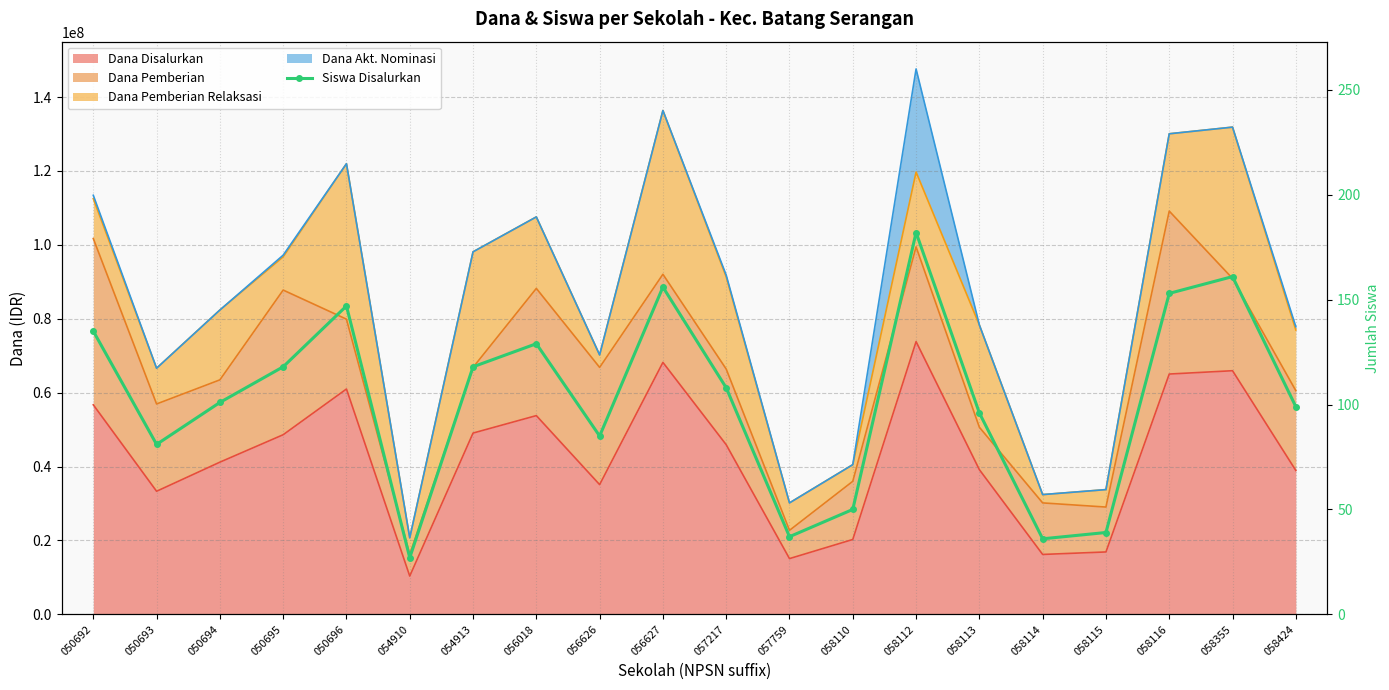

How many points are lower than both their immediate neighbors (excluding endpoints)?

5